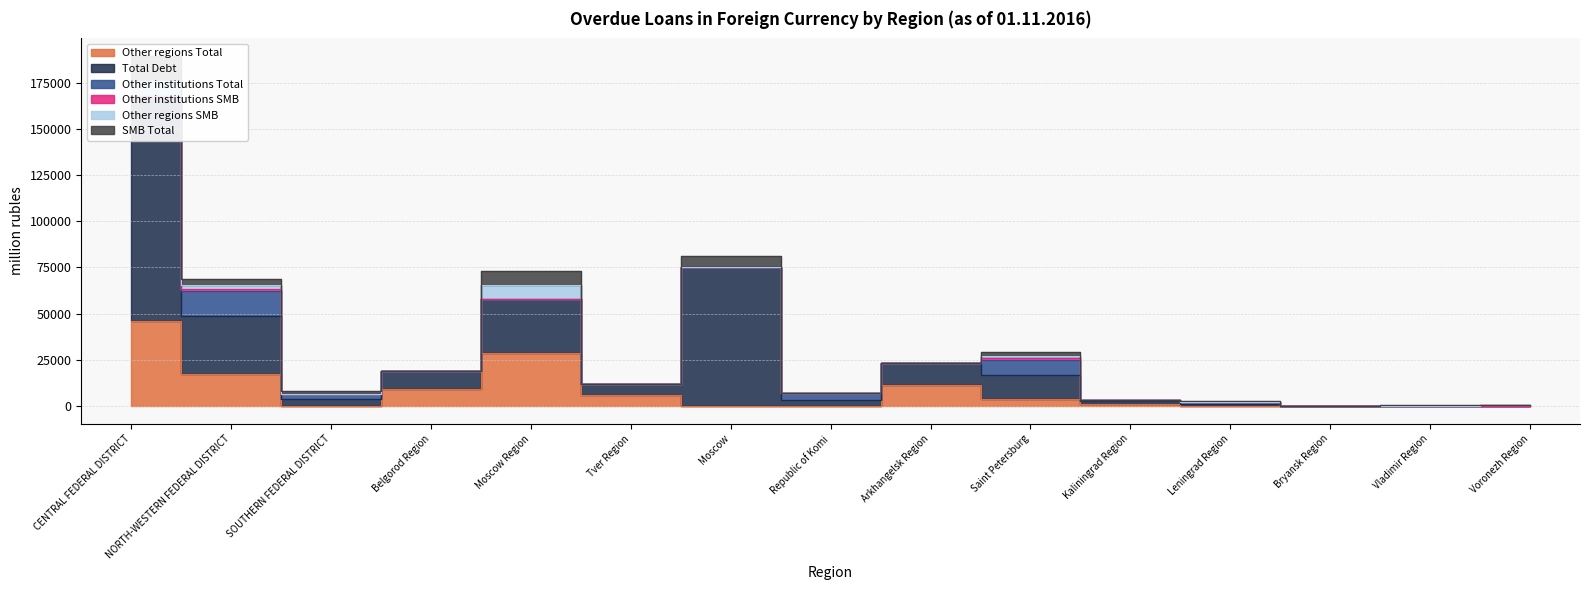

Read the SMB Total value at Vladimir Region, to the nearest 10.

100